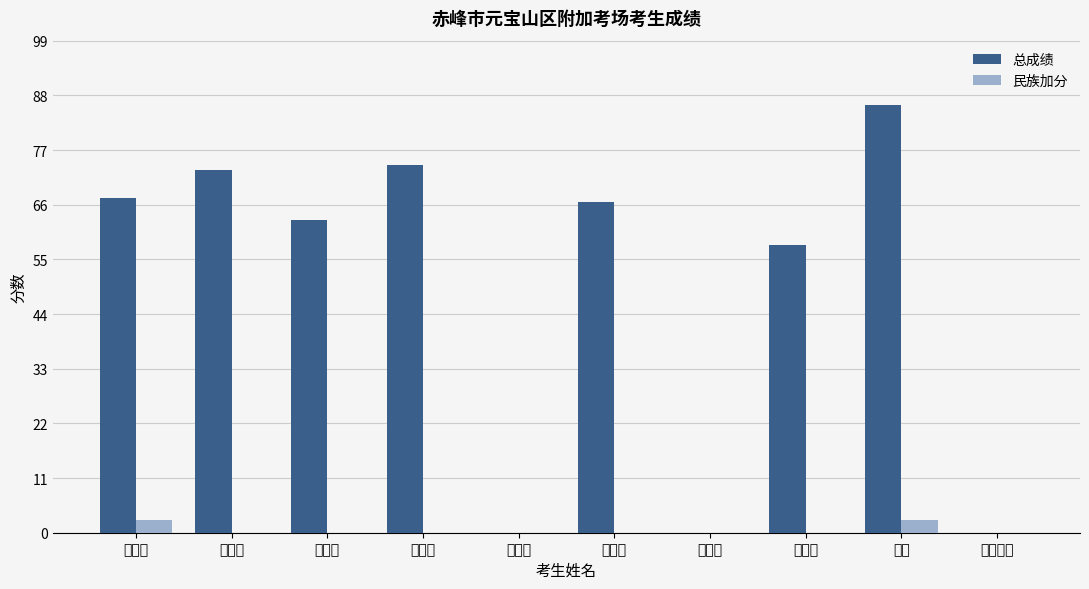

Between 高辅辰 and 钱德木尼, which series saw the biggest shift?

总成绩